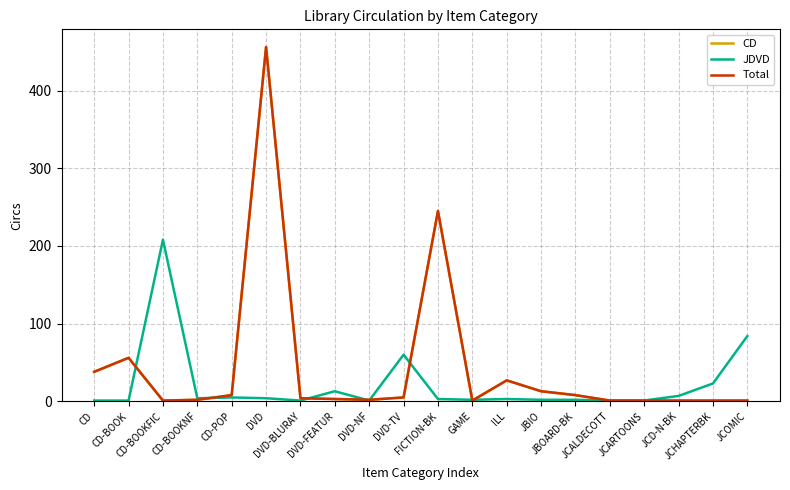

What is the sum of the CD values at ILL and JCOMIC?

28